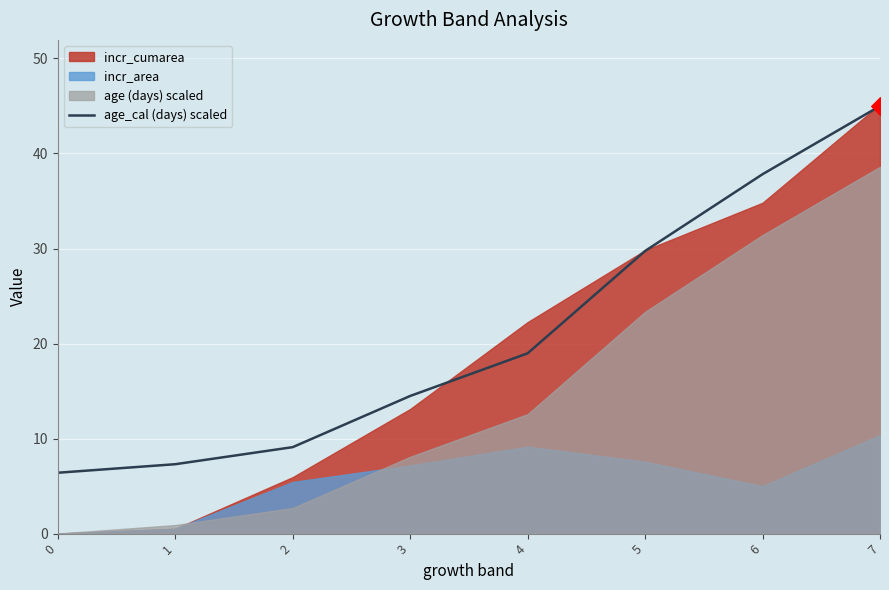

Which has a higher value, 2 or 6?

6